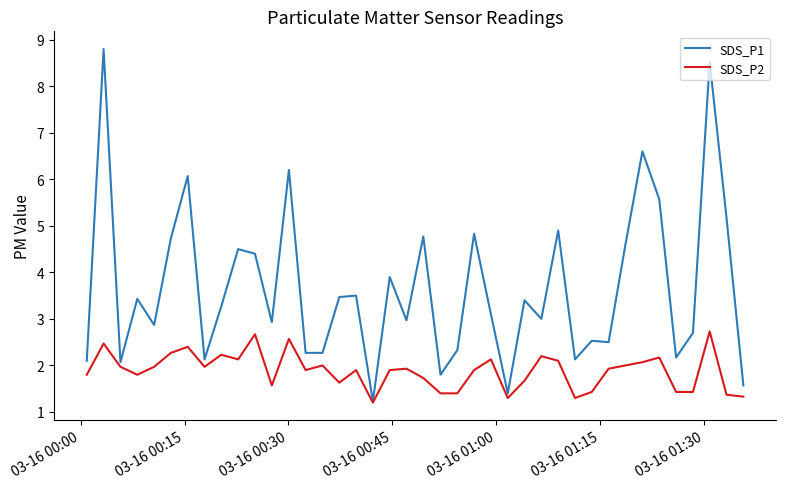

Which series has the largest range (max minus min)?

SDS_P1